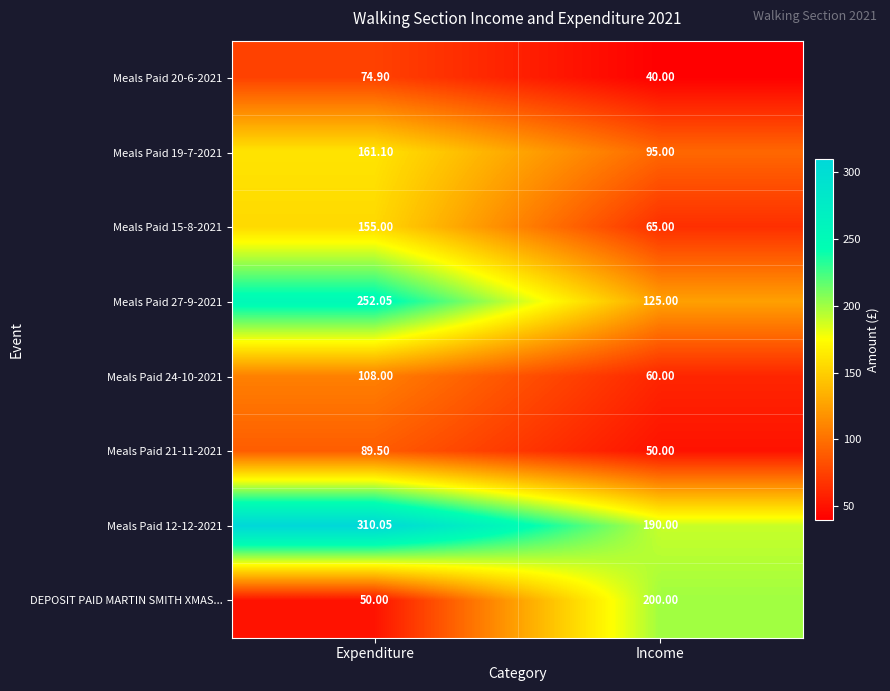

Which series has the largest total across all categories?

Meals Paid 12-12-2021